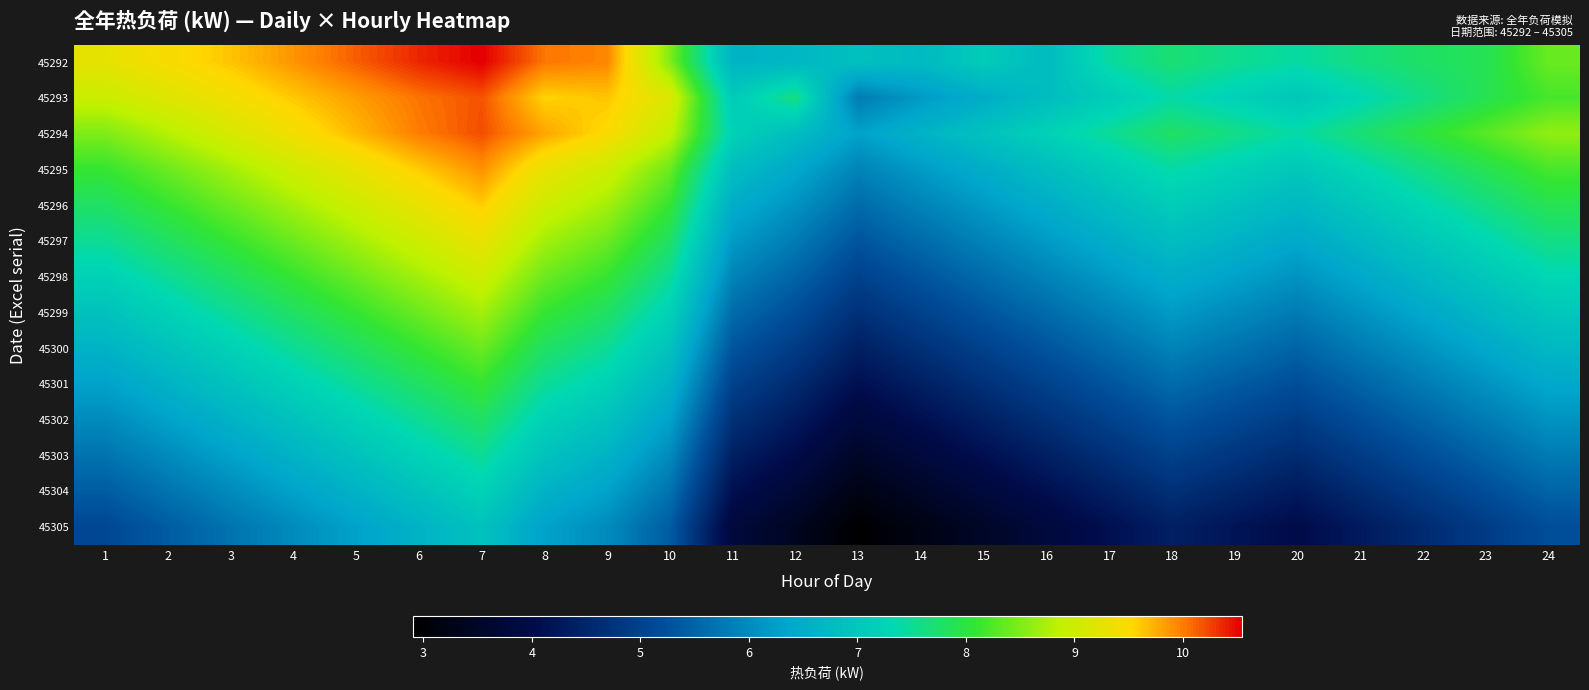

Reading right to left, what are all the values shown in this chart?

45292: 24=8.4	23=7.9	22=7.8	21=7.6	20=7.4	19=7.5	18=7.7	17=7.4	16=6.8	15=7.1	14=6.7	13=6.9	12=6.7	11=6.6	10=8.5	9=10.0	8=10.0	7=10.5	6=10.4	5=10.1	4=9.9	3=9.6	2=9.5	1=9.3
45293: 24=8.2	23=7.9	22=7.6	21=7.3	20=7.0	19=7.2	18=7.4	17=7.1	16=6.8	15=6.5	14=6.2	13=5.8	12=7.6	11=7.1	10=9.2	9=9.6	8=9.6	7=10.2	6=10.0	5=9.8	4=9.6	3=9.4	2=9.2	1=9.0
45294: 24=8.6	23=8.3	22=8.0	21=7.7	20=7.4	19=7.6	18=7.8	17=7.5	16=7.2	15=6.9	14=6.6	13=6.3	12=6.8	11=7.2	10=8.9	9=9.5	8=9.8	7=10.2	6=10.0	5=9.7	4=9.4	3=9.1	2=8.8	1=8.5
45295: 24=8.2	23=7.9	22=7.6	21=7.3	20=7.0	19=7.2	18=7.4	17=7.1	16=6.8	15=6.5	14=6.2	13=5.9	12=6.4	11=6.8	10=8.4	9=9.0	8=9.3	7=9.9	6=9.6	5=9.3	4=9.0	3=8.7	2=8.4	1=8.1
45296: 24=7.9	23=7.6	22=7.3	21=7.0	20=6.7	19=6.9	18=7.1	17=6.8	16=6.5	15=6.2	14=5.9	13=5.6	12=6.1	11=6.5	10=8.1	9=8.7	8=9.0	7=9.6	6=9.3	5=9.0	4=8.7	3=8.4	2=8.1	1=7.8
45297: 24=7.6	23=7.3	22=7.0	21=6.7	20=6.4	19=6.6	18=6.8	17=6.5	16=6.2	15=5.9	14=5.6	13=5.3	12=5.8	11=6.2	10=7.8	9=8.4	8=8.7	7=9.3	6=9.0	5=8.7	4=8.4	3=8.1	2=7.8	1=7.5
45298: 24=7.3	23=7.0	22=6.7	21=6.4	20=6.1	19=6.3	18=6.5	17=6.2	16=5.9	15=5.6	14=5.3	13=5.0	12=5.5	11=5.9	10=7.5	9=8.1	8=8.4	7=9.0	6=8.7	5=8.4	4=8.1	3=7.8	2=7.5	1=7.2
45299: 24=7.0	23=6.7	22=6.4	21=6.1	20=5.8	19=6.0	18=6.2	17=5.9	16=5.6	15=5.3	14=5.0	13=4.7	12=5.2	11=5.6	10=7.2	9=7.8	8=8.1	7=8.7	6=8.4	5=8.1	4=7.8	3=7.5	2=7.2	1=6.9
45300: 24=6.7	23=6.4	22=6.1	21=5.8	20=5.5	19=5.7	18=5.9	17=5.6	16=5.3	15=5.0	14=4.7	13=4.4	12=4.9	11=5.3	10=6.9	9=7.5	8=7.8	7=8.4	6=8.1	5=7.8	4=7.5	3=7.2	2=6.9	1=6.6
45301: 24=6.4	23=6.1	22=5.8	21=5.5	20=5.2	19=5.4	18=5.6	17=5.3	16=5.0	15=4.7	14=4.4	13=4.1	12=4.6	11=5.0	10=6.6	9=7.2	8=7.5	7=8.1	6=7.8	5=7.5	4=7.2	3=6.9	2=6.6	1=6.3
45302: 24=6.1	23=5.8	22=5.5	21=5.2	20=4.9	19=5.1	18=5.3	17=5.0	16=4.7	15=4.4	14=4.1	13=3.8	12=4.3	11=4.7	10=6.3	9=6.9	8=7.2	7=7.8	6=7.5	5=7.2	4=6.9	3=6.6	2=6.3	1=6.0
45303: 24=5.8	23=5.5	22=5.2	21=4.9	20=4.6	19=4.8	18=5.0	17=4.7	16=4.4	15=4.1	14=3.8	13=3.5	12=4.0	11=4.4	10=6.0	9=6.6	8=6.9	7=7.5	6=7.2	5=6.9	4=6.6	3=6.3	2=6.0	1=5.7
45304: 24=5.5	23=5.2	22=4.9	21=4.6	20=4.3	19=4.5	18=4.7	17=4.4	16=4.1	15=3.8	14=3.5	13=3.2	12=3.7	11=4.1	10=5.7	9=6.3	8=6.6	7=7.2	6=6.9	5=6.6	4=6.3	3=6.0	2=5.7	1=5.4
45305: 24=5.2	23=4.9	22=4.6	21=4.3	20=4.0	19=4.2	18=4.4	17=4.1	16=3.8	15=3.5	14=3.2	13=2.9	12=3.4	11=3.8	10=5.4	9=6.0	8=6.3	7=6.9	6=6.6	5=6.3	4=6.0	3=5.7	2=5.4	1=5.1